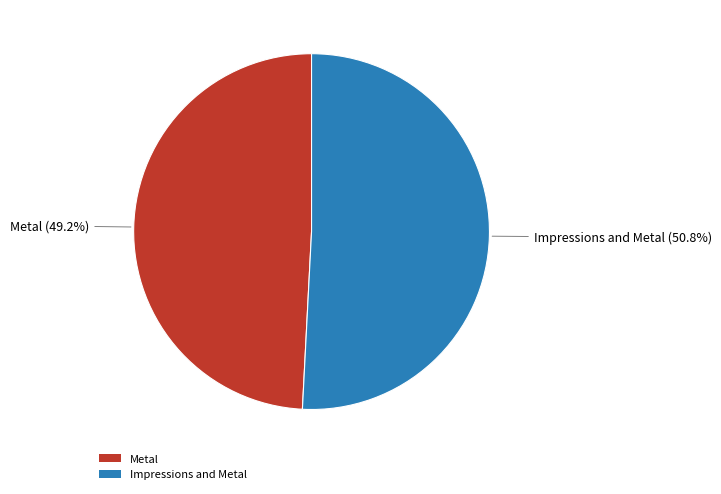

Do Impressions and Metal and Metal together represent more than half of the pie?

Yes